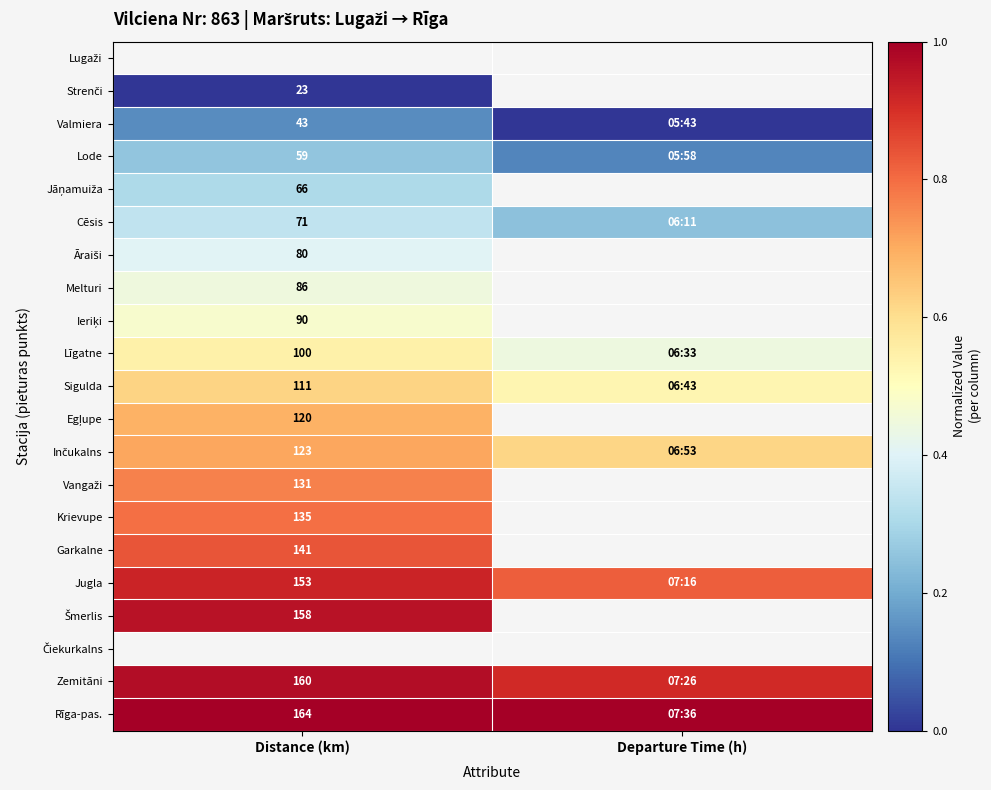

Is it true that Cēsis equals 0.5 at Distance (km)?

False